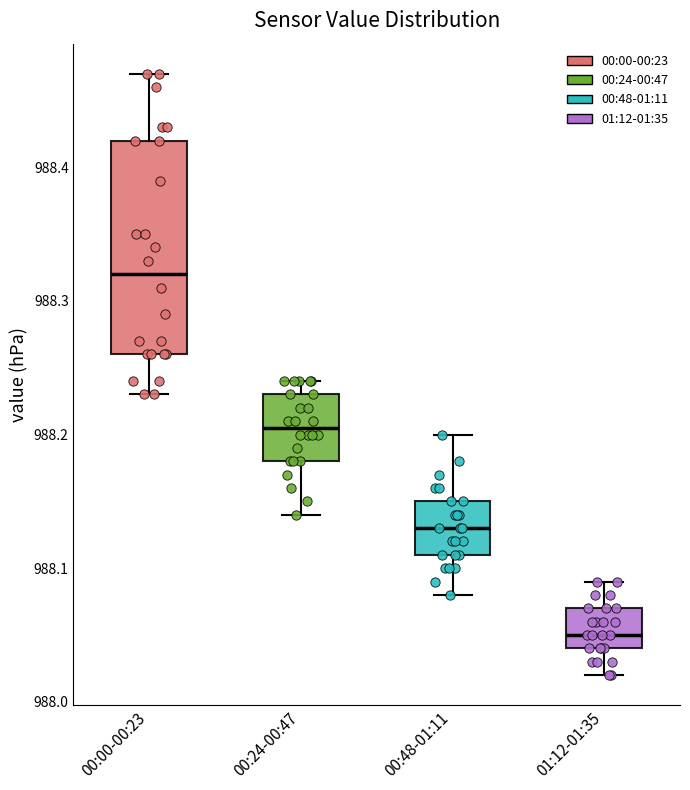

Comparing the boxes themselves (not the whiskers), which one is the tallest?

00:00-00:23